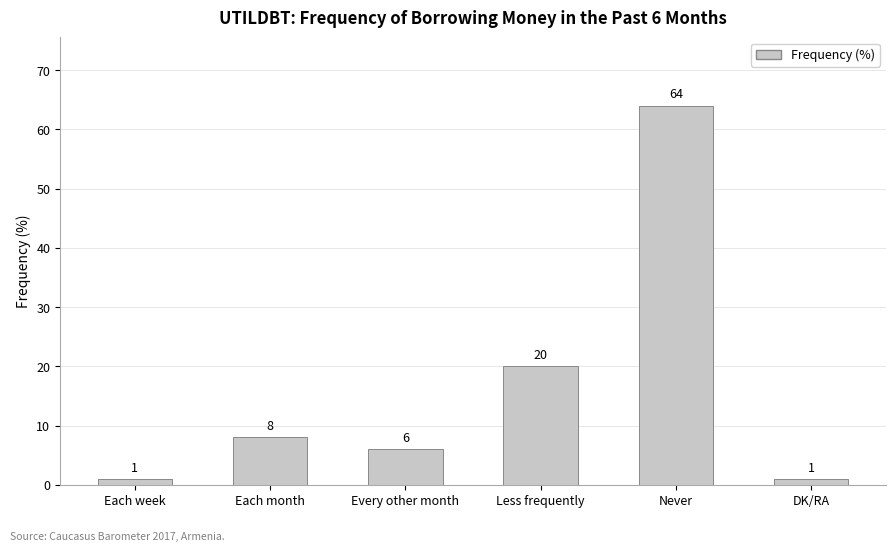

How many series are shown in this chart?

1